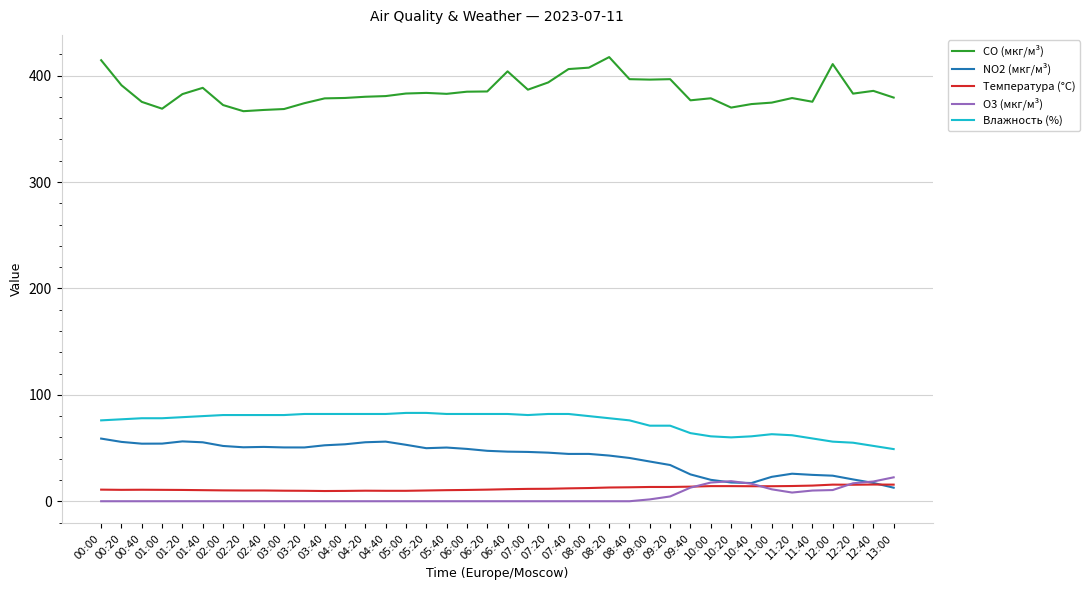

Is it true that Влажность (%) equals 122.9 at 00:00?

False